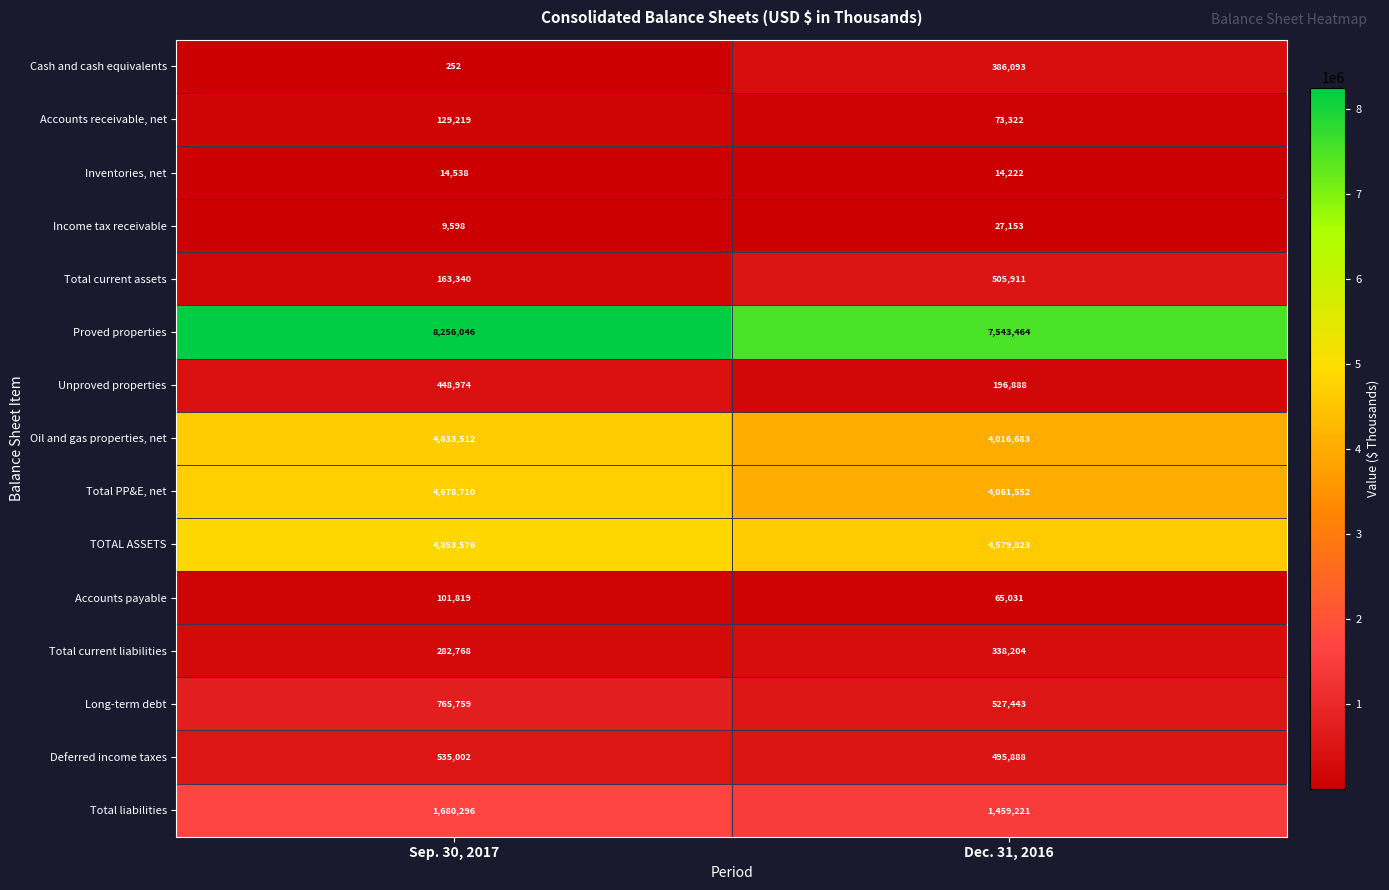

At which category does the chart reach its peak across all series?

Sep. 30, 2017